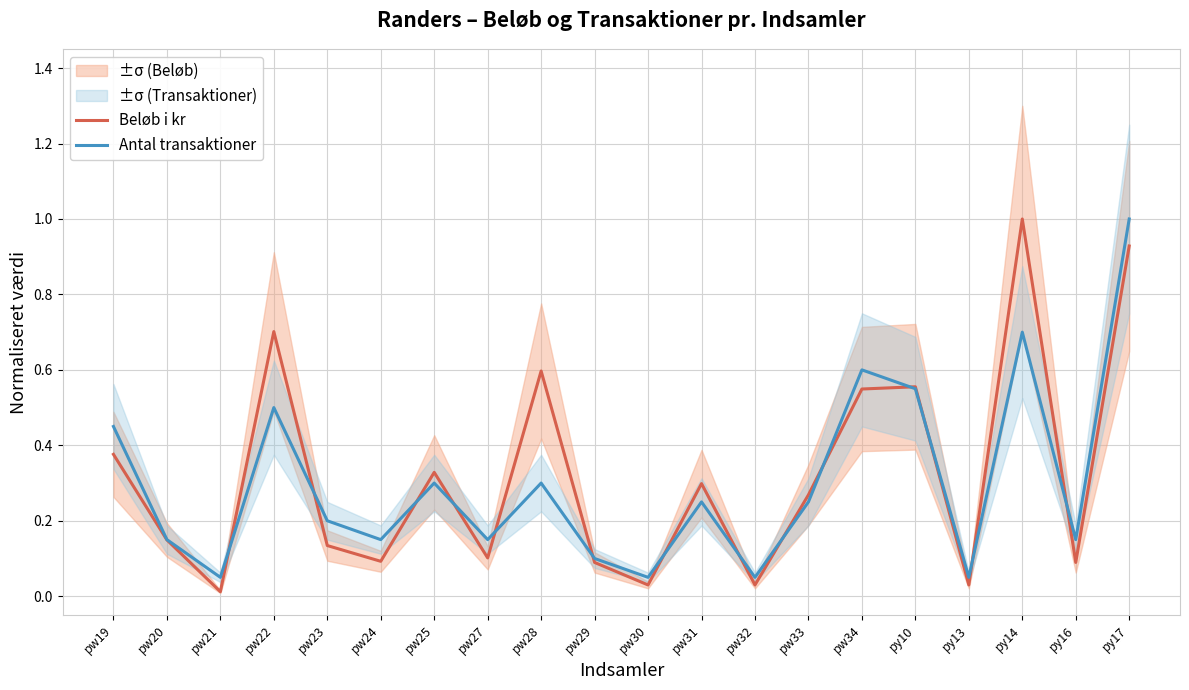

Reading left to right, extract all data points from this chart.

Beløb i kr: pw19=0.4	pw20=0.1	pw21=0.0	pw22=0.7	pw23=0.1	pw24=0.1	pw25=0.3	pw27=0.1	pw28=0.6	pw29=0.1	pw30=0.0	pw31=0.3	pw32=0.0	pw33=0.3	pw34=0.5	py10=0.6	py13=0.0	py14=1.0	py16=0.1	py17=0.9
Antal transaktioner: pw19=0.5	pw20=0.1	pw21=0.1	pw22=0.5	pw23=0.2	pw24=0.1	pw25=0.3	pw27=0.1	pw28=0.3	pw29=0.1	pw30=0.1	pw31=0.2	pw32=0.1	pw33=0.2	pw34=0.6	py10=0.6	py13=0.1	py14=0.7	py16=0.1	py17=1.0